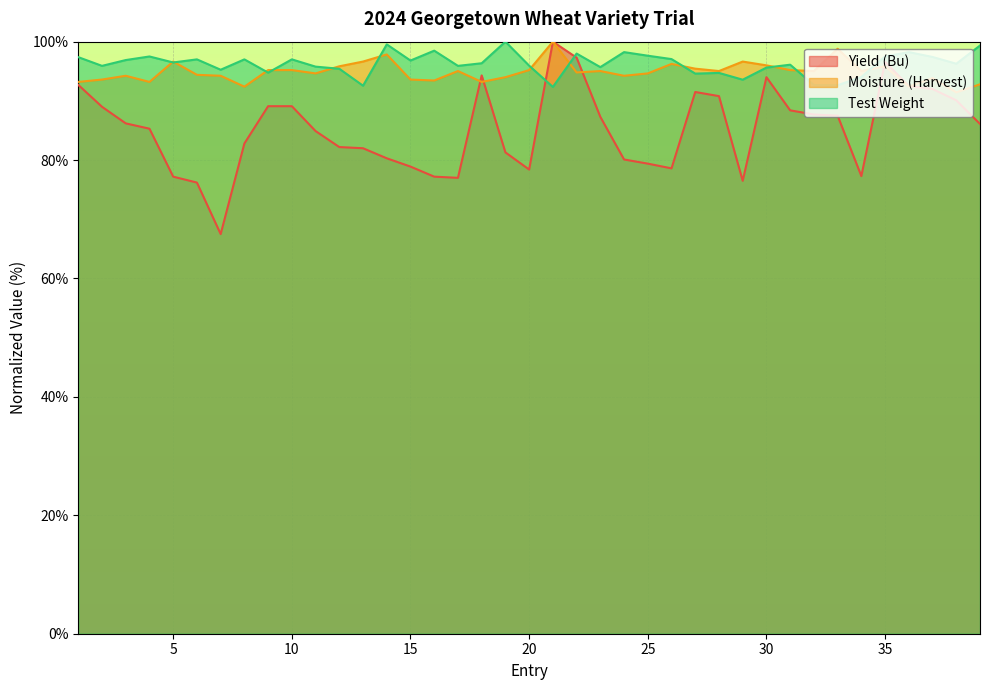

Rank the series at 27 from highest to lowest value.

Moisture (Harvest), Test Weight, Yield (Bu)